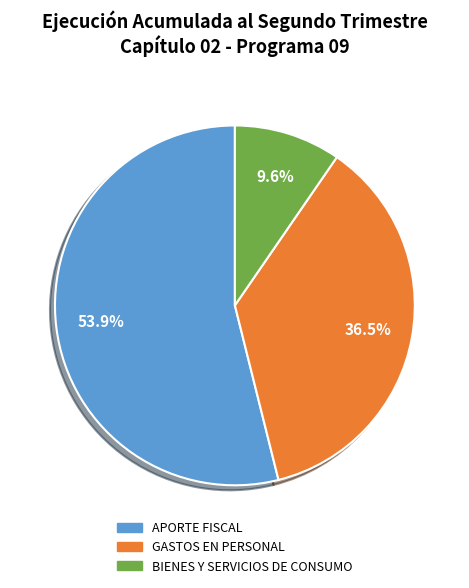

Is the sum of BIENES Y SERVICIOS DE CONSUMO and APORTE FISCAL greater than half?

Yes